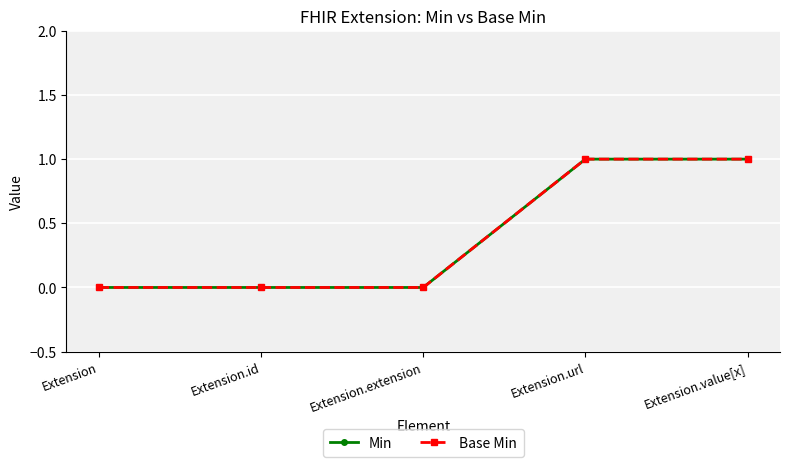

Reading left to right, what are all the values shown in this chart?

Min: 0	0	0	1	1
Base Min: 0	0	0	1	1